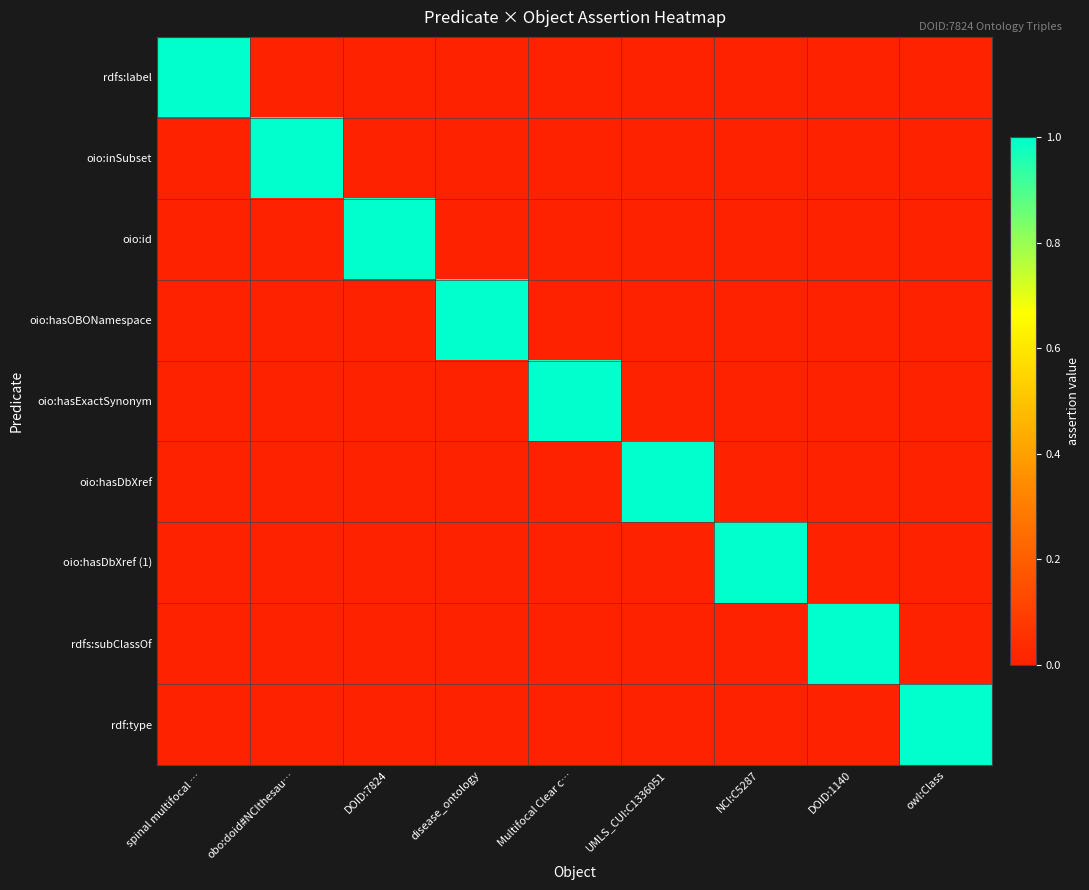

Between obo:doid#NCIthesau… and UMLS_CUI:C1336051, which is larger?

obo:doid#NCIthesau…